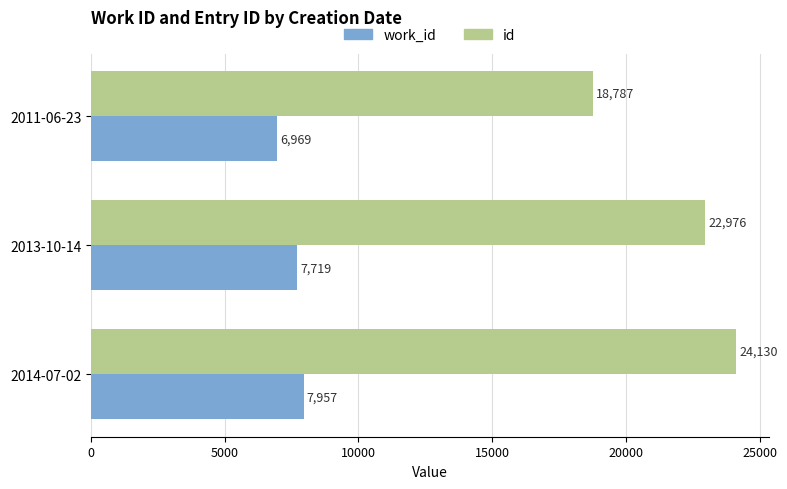

What is the total value across all series at 2011-06-23?

25756